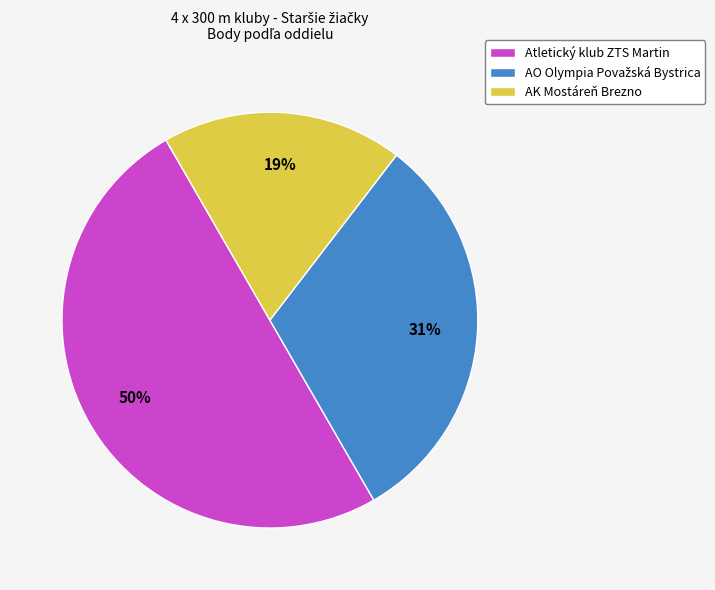

Is the sum of Atletický klub ZTS Martin and AK Mostáreň Brezno greater than half?

Yes